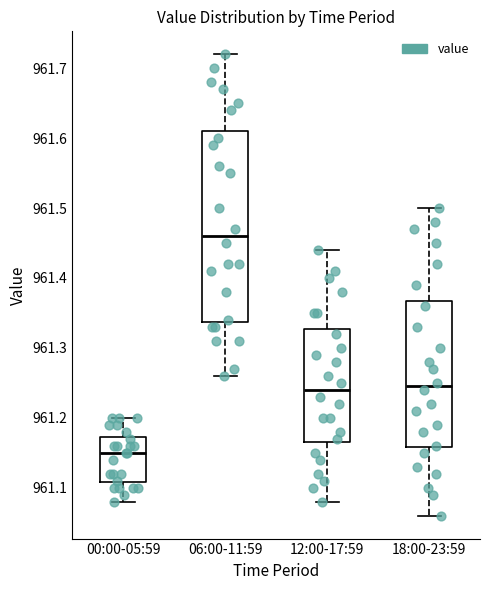

Reading left to right, transcribe this box plot: for each box, give where its median line is, the range the box spans, and where its two whiskers end, as read against the y-axis. The values are not printed on the chart, so give them approximately, as read against the axis.

00:00-05:59: median 961.15, box 961.11 to 961.17, whiskers 961.08 to 961.20
06:00-11:59: median 961.46, box 961.34 to 961.61, whiskers 961.26 to 961.72
12:00-17:59: median 961.24, box 961.17 to 961.33, whiskers 961.08 to 961.44
18:00-23:59: median 961.25, box 961.16 to 961.37, whiskers 961.06 to 961.50